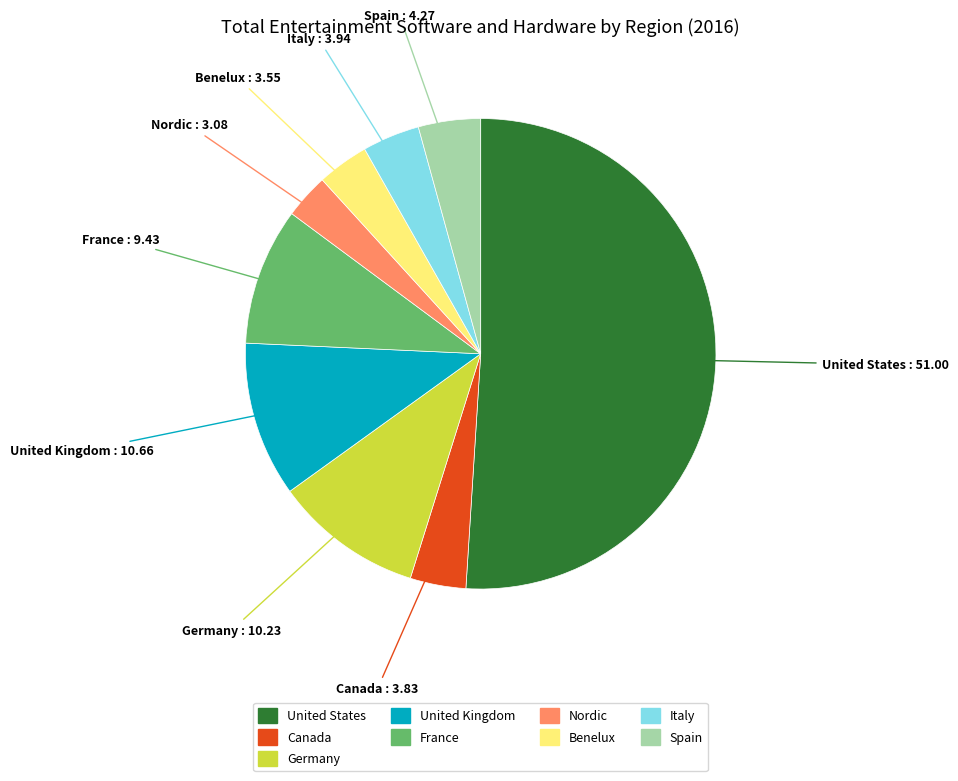

Is the sum of Canada and Benelux greater than half?

No